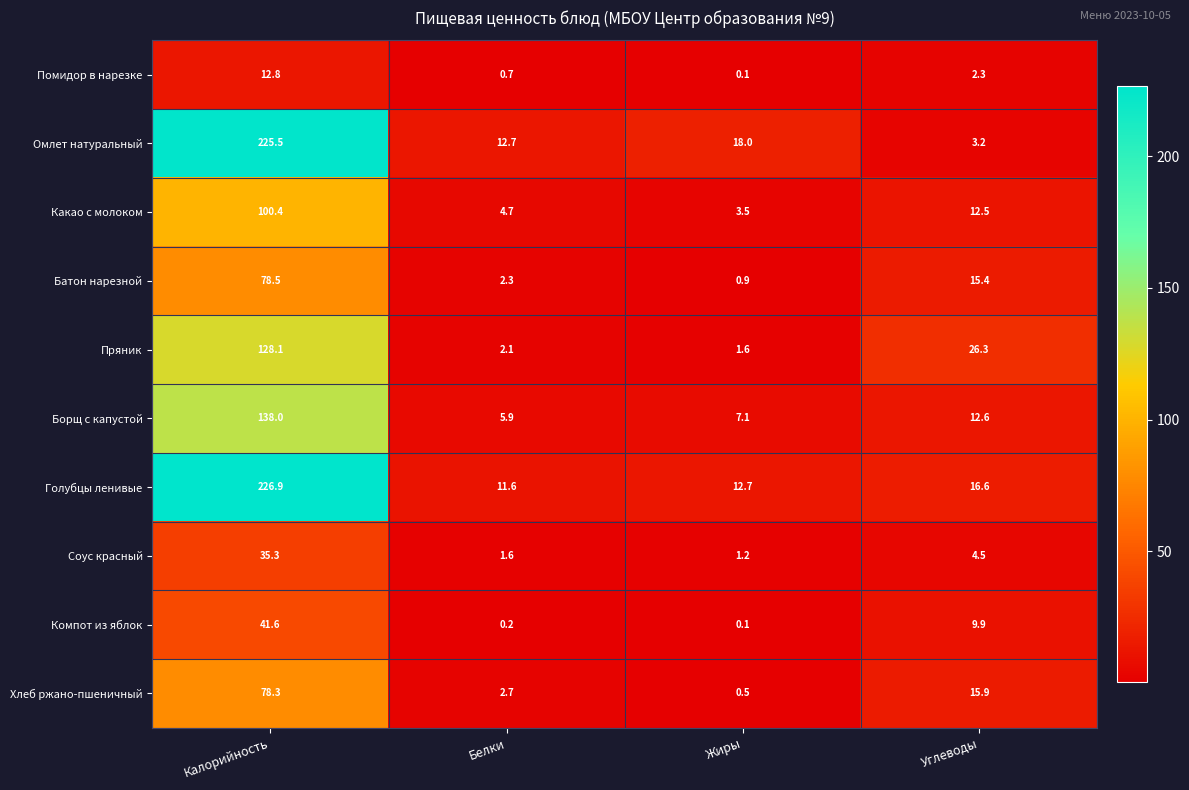

The Омлет натуральный series shows 18.0 at Жиры. True or false?

True